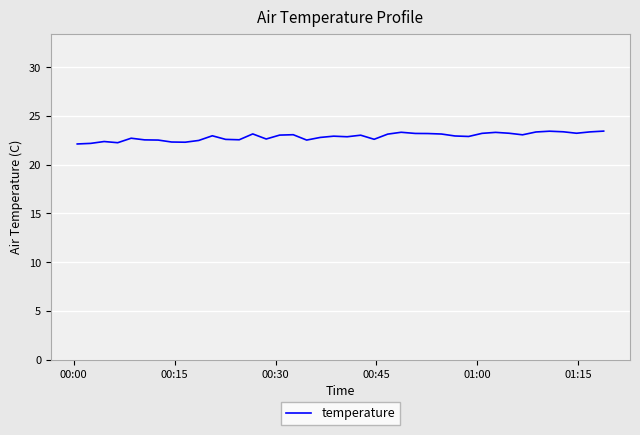

What is the greatest value displayed?

23.4